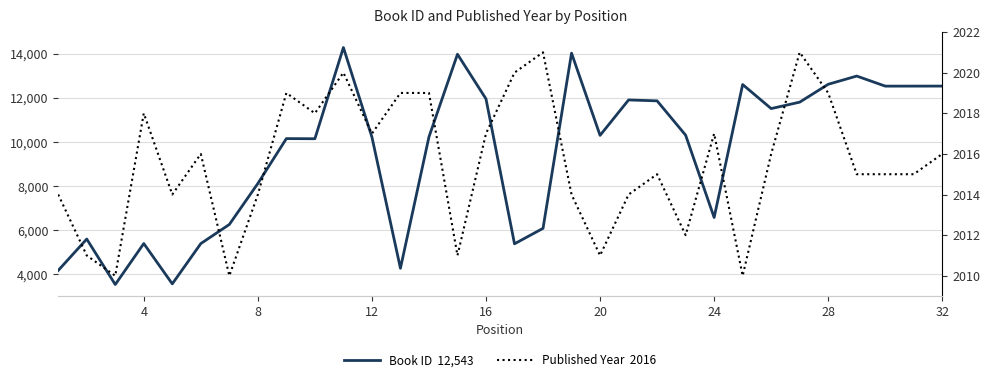

Does the chart have visible grid lines?

Yes